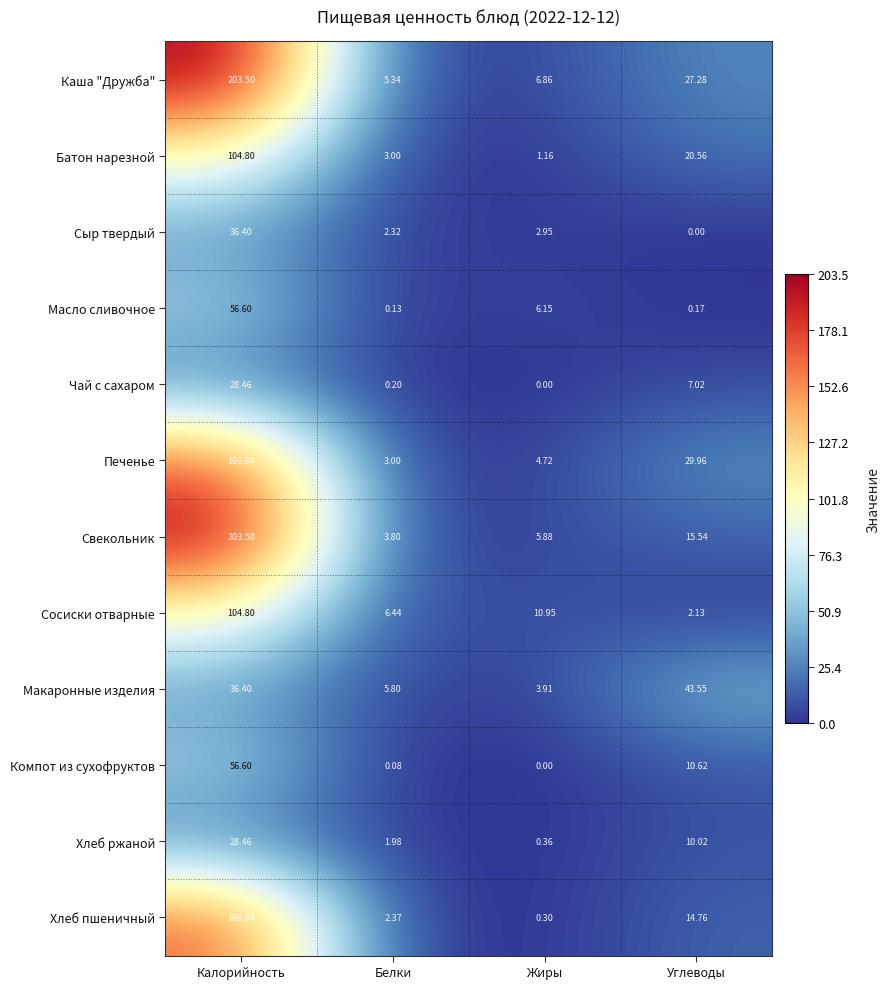

What is the maximum value shown in the chart?

203.5